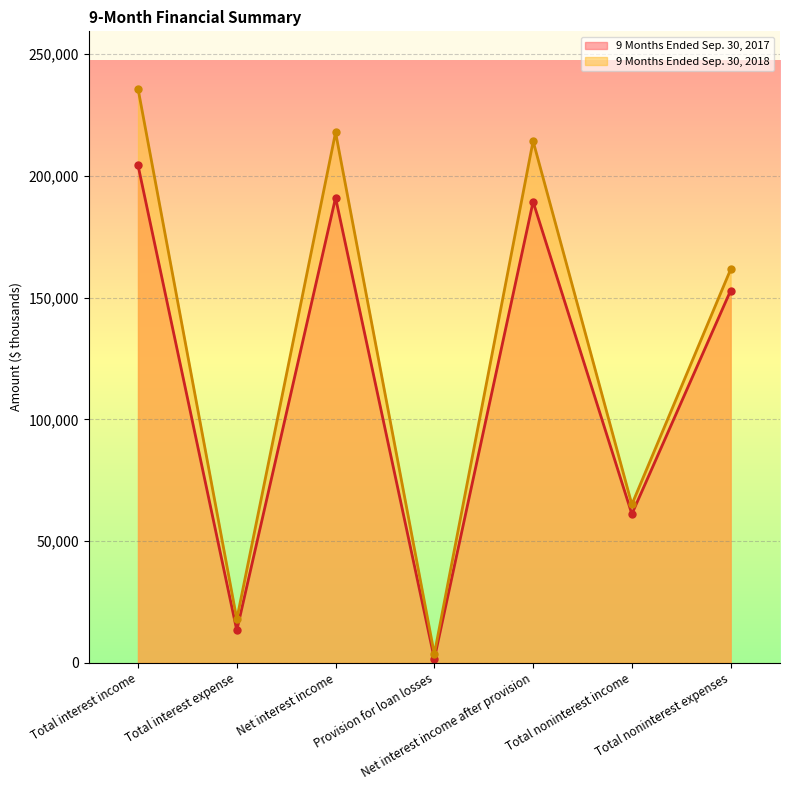

Where is the first local maximum for 9 Months Ended Sep. 30, 2017?

Net interest income